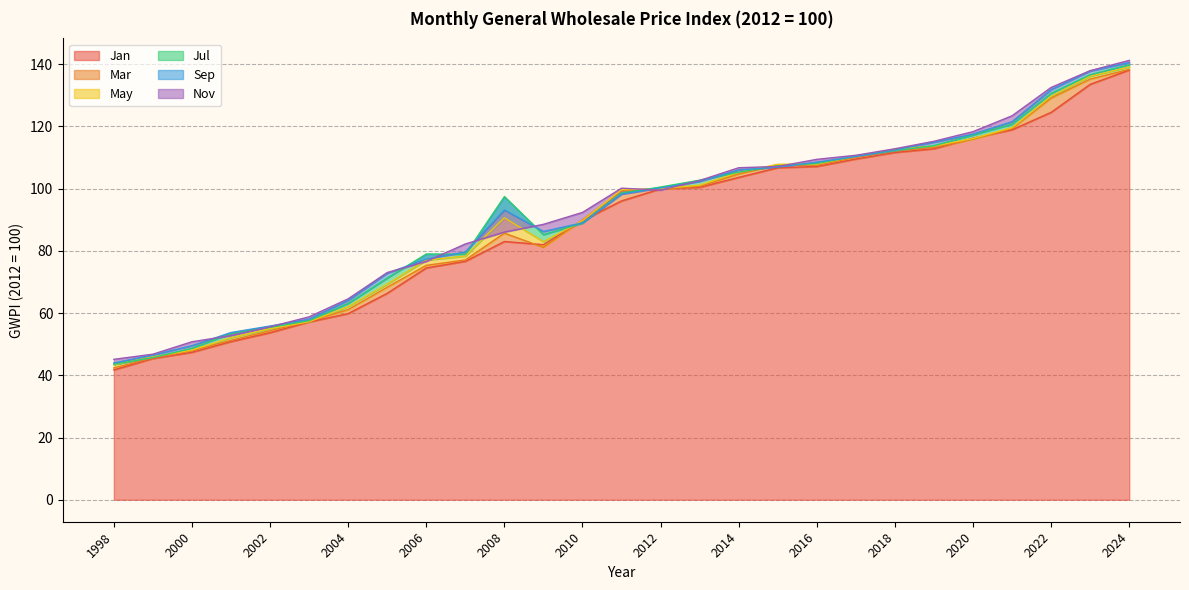

How many data points in Nov are above 99?

14